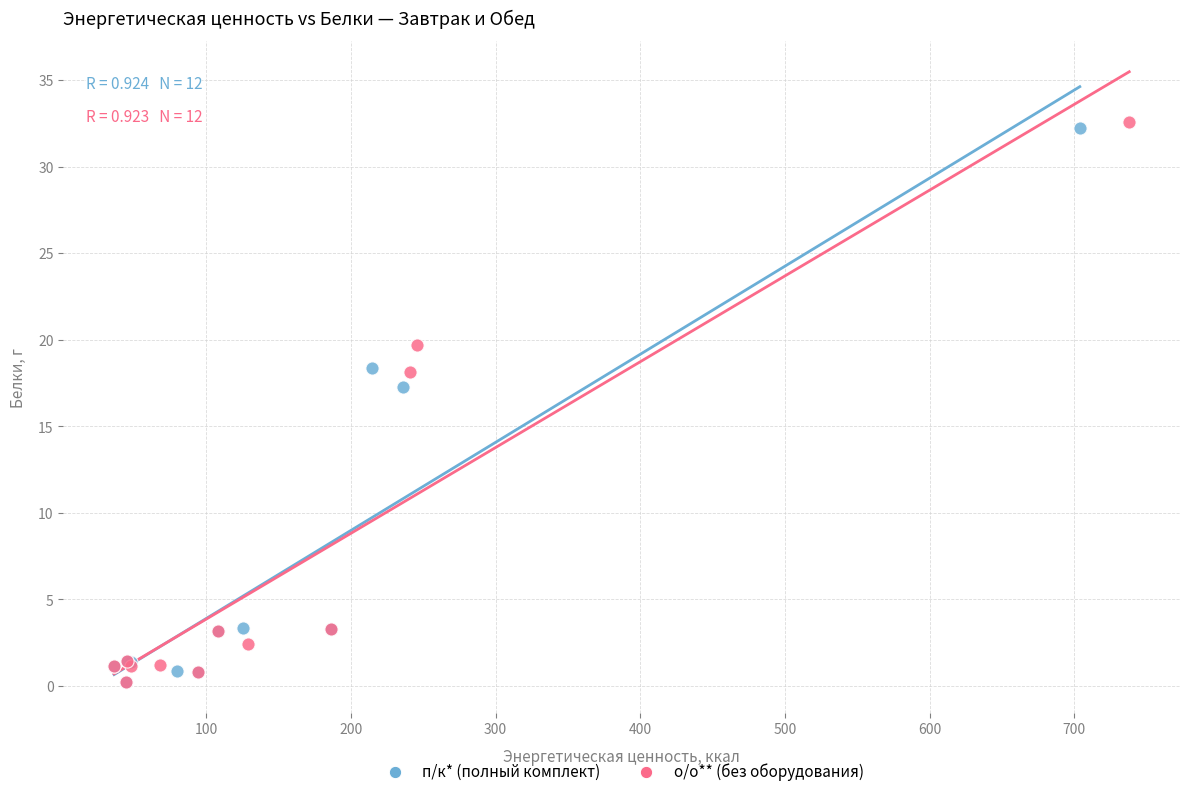

Which series has the largest Y range (max minus min)?

о/о** (без оборудования)